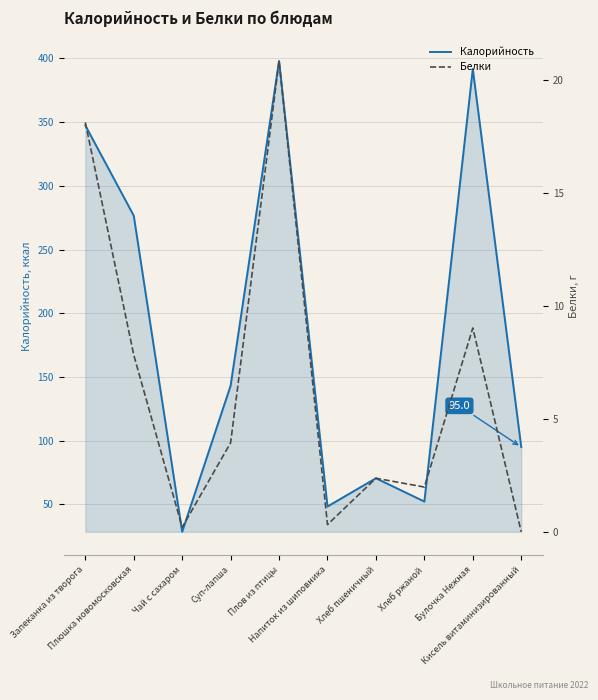

What is the minimum value for Калорийность?

28.5